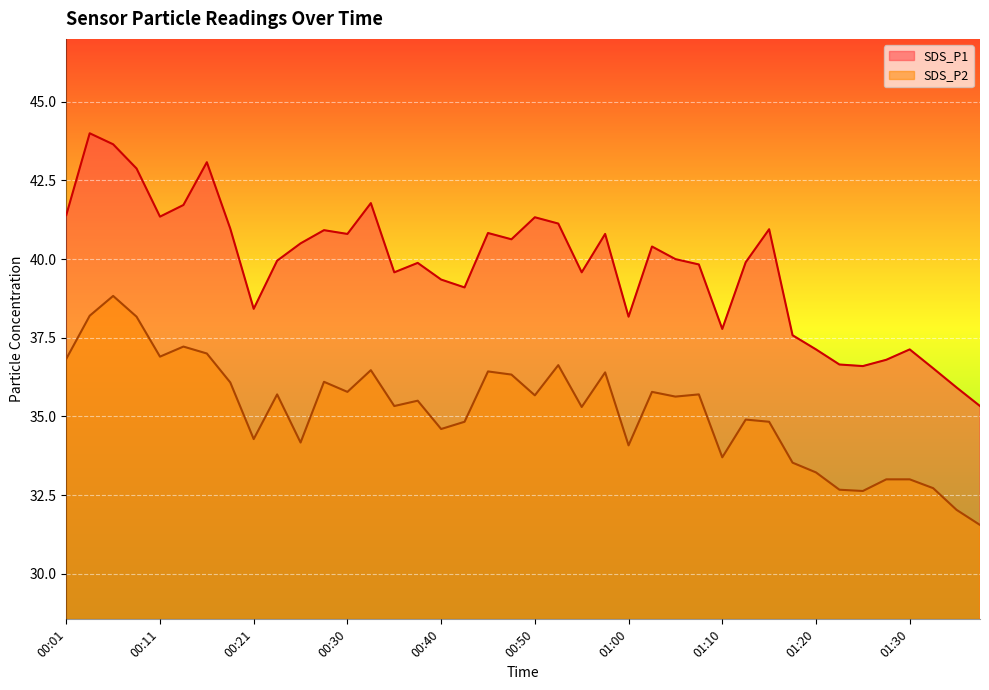

At 00:48, list the series in order from largest to smallest.

SDS_P1, SDS_P2